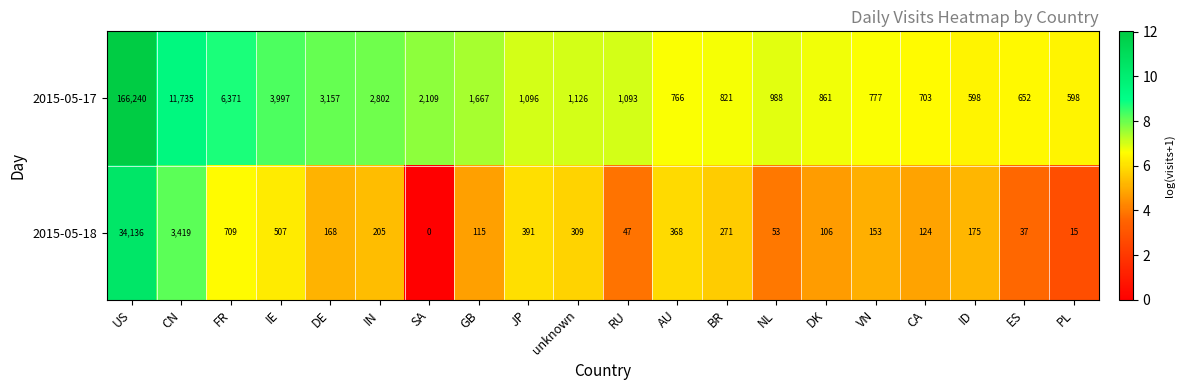

Which series changed the most between GB and RU?

2015-05-17